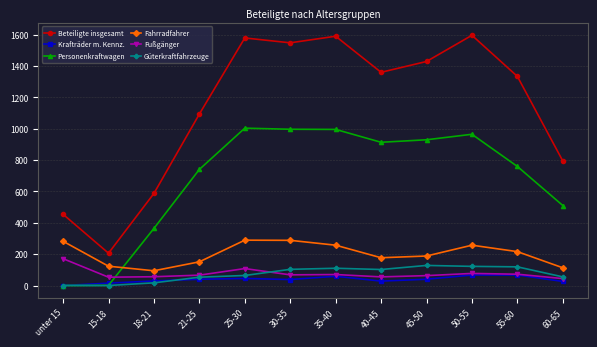

Where is Personenkraftwagen nearest to the value 501?

60-65